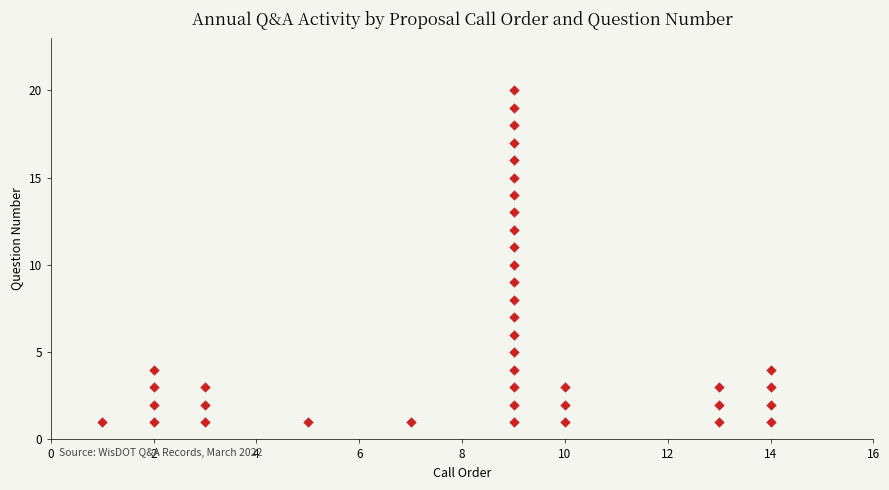

What is the range of X values (max minus min)?

13